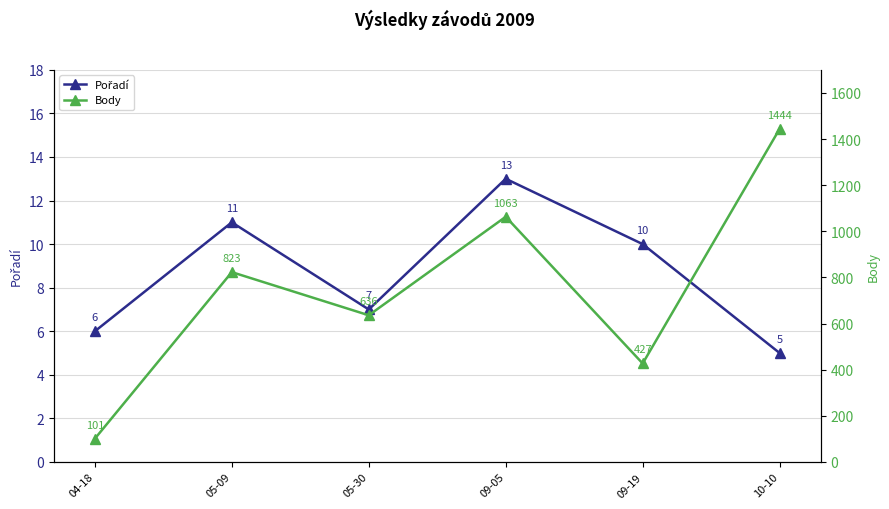

Where is the first local maximum for Body?

05-09